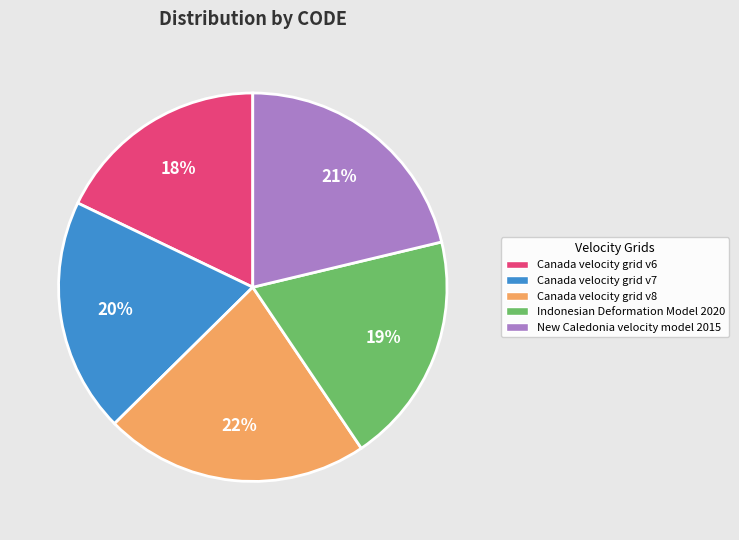

How many segments does this pie chart have?

5